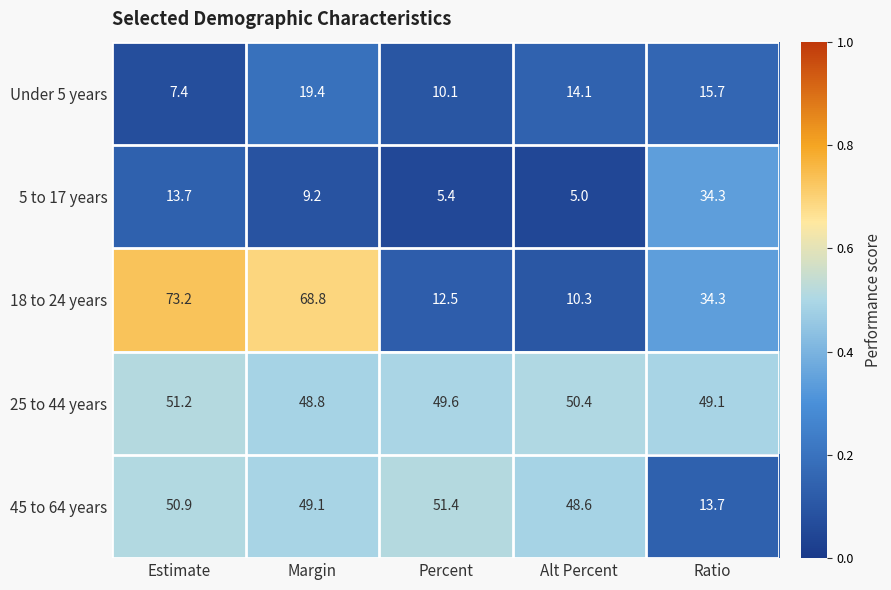

What is the difference between the 5 to 17 years values at Margin and Percent?

3.8